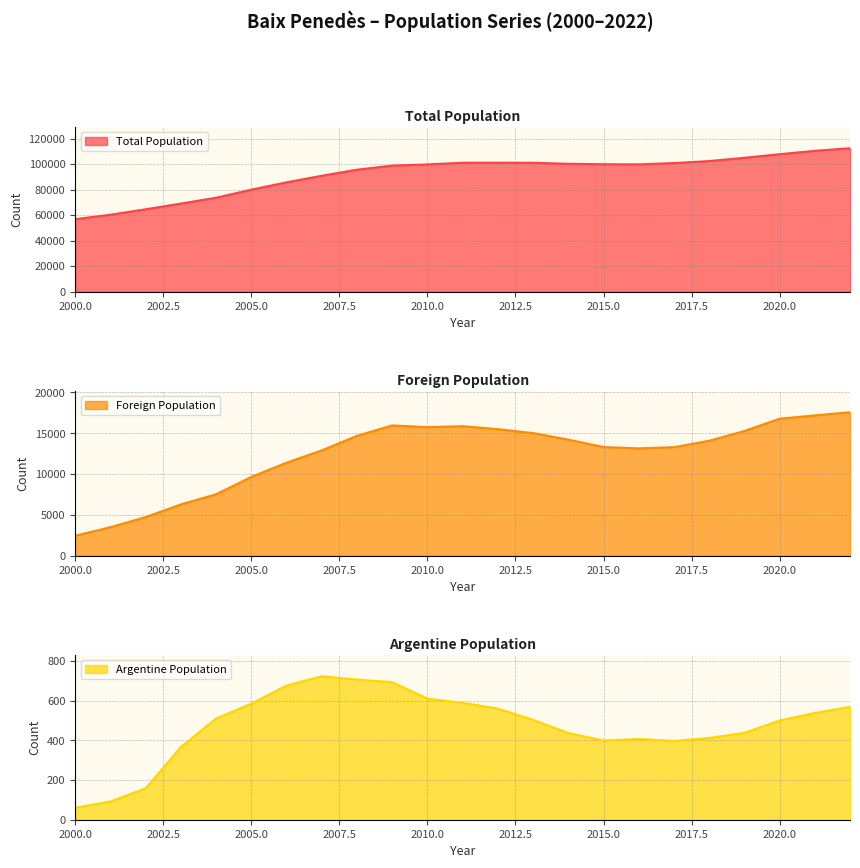

What is the difference between the highest and lowest values at 2011?

100526